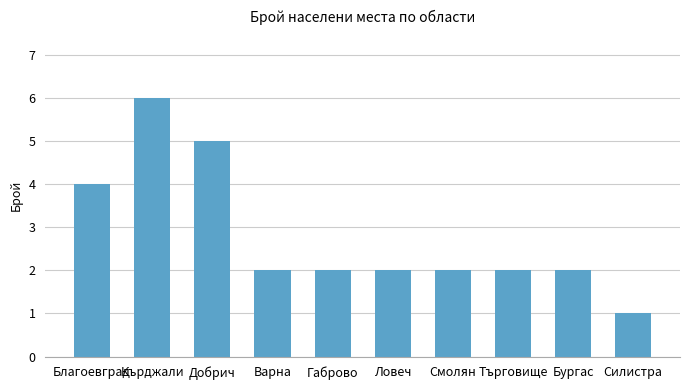

The value at Варна is 3. True or false?

False